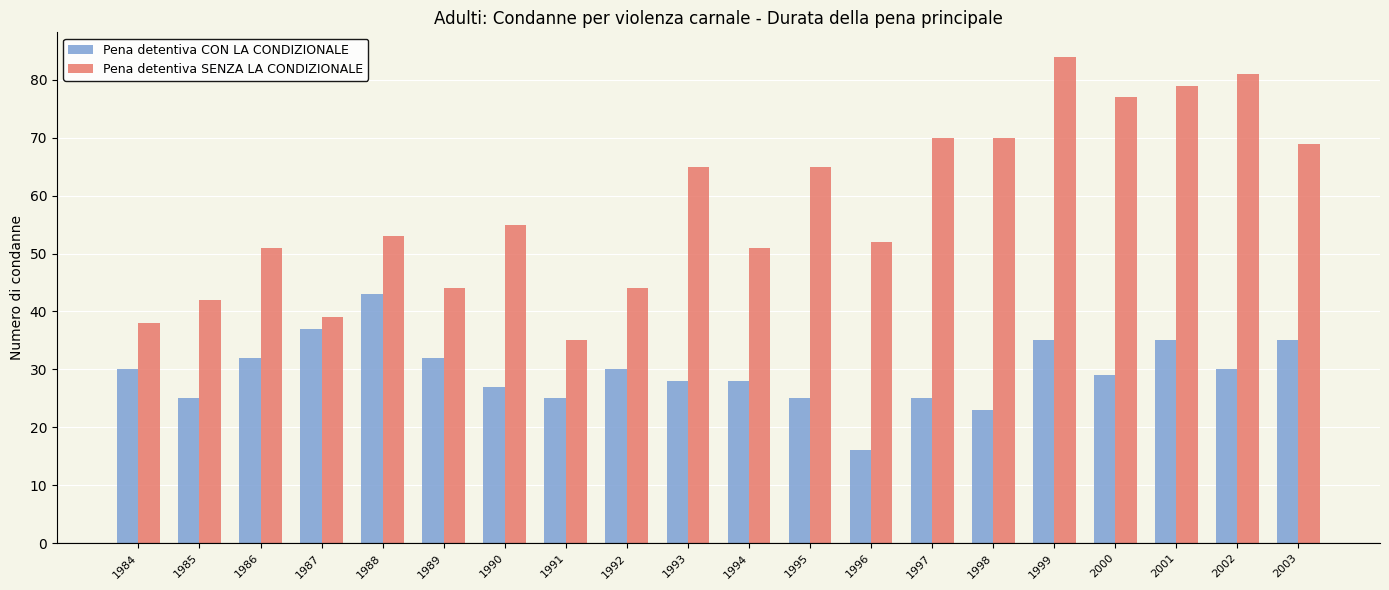

How many bars are there in total?

40